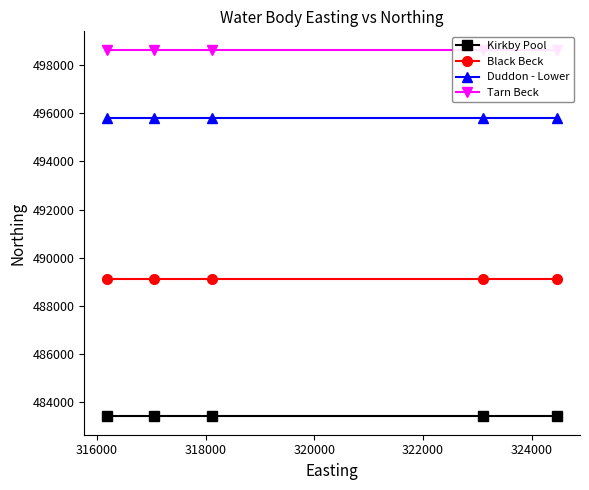

What is the value of the Kirkby Pool point at the 5th from the left?

483418